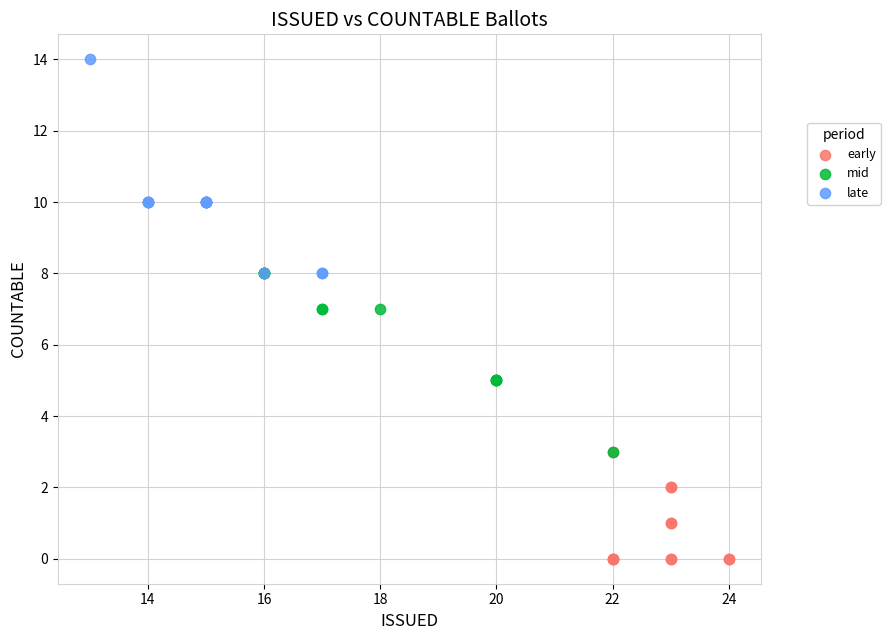

Which series reaches the minimum Y coordinate?

early